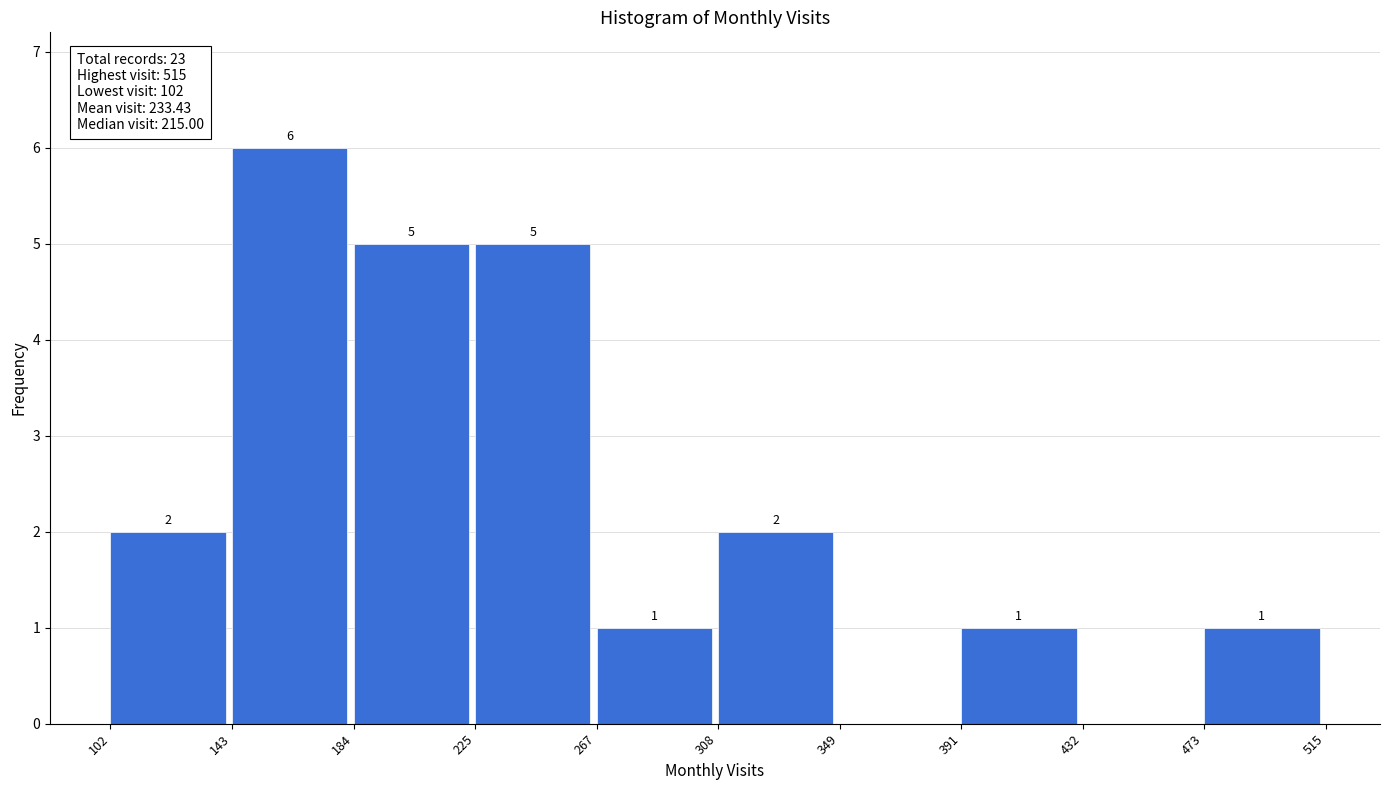

Which range on the x-axis has the tallest bar?

143 to 184